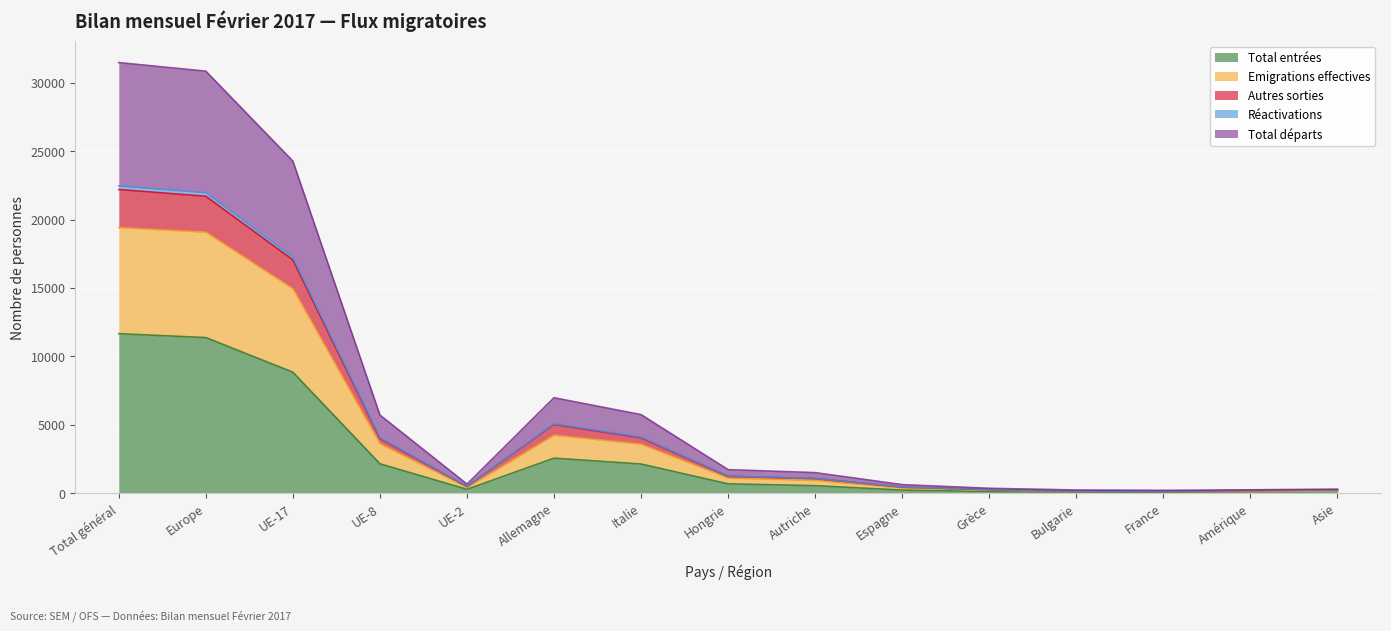

Rank the series at Bulgarie from lowest to highest value.

Total entrées, Emigrations effectives, Autres sorties, Total départs, Réactivations